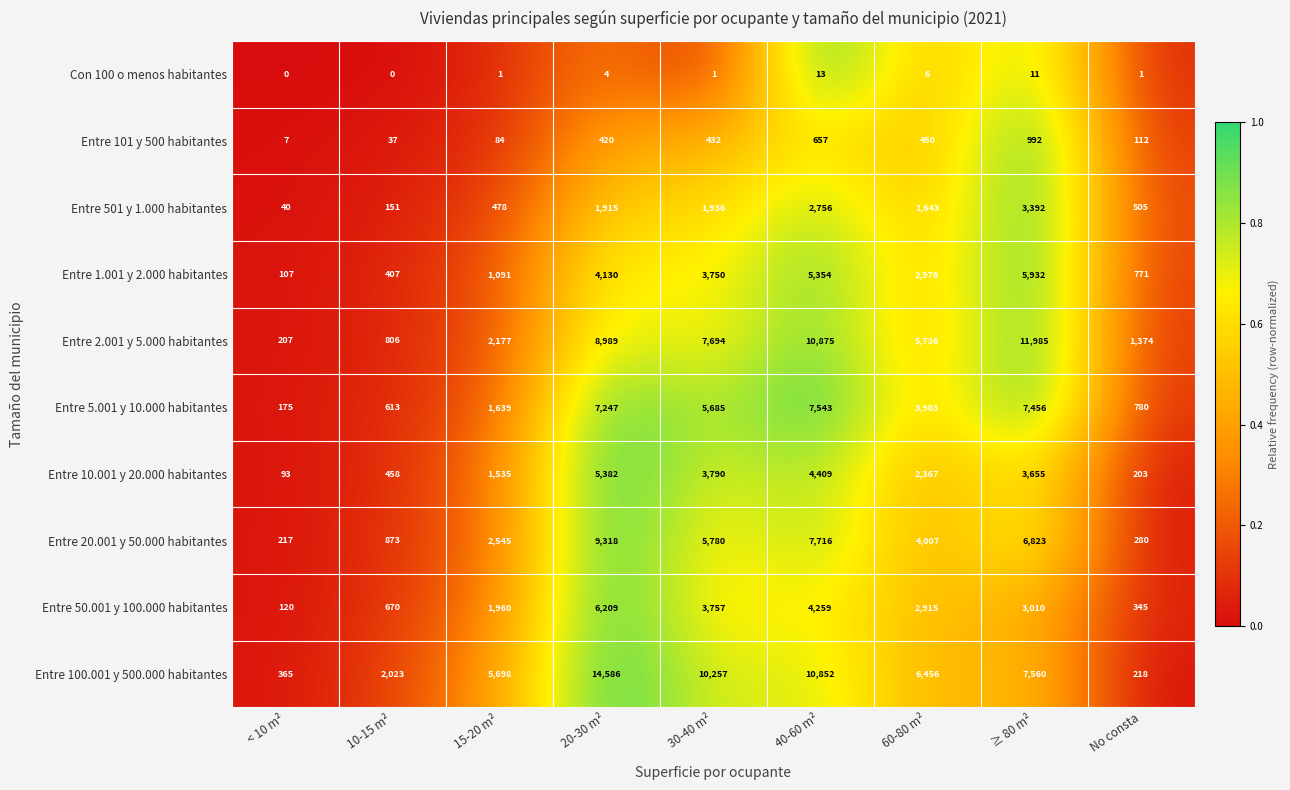

Is it true that Entre 501 y 1.000 habitantes equals 4851 at ≥ 80 m²?

False